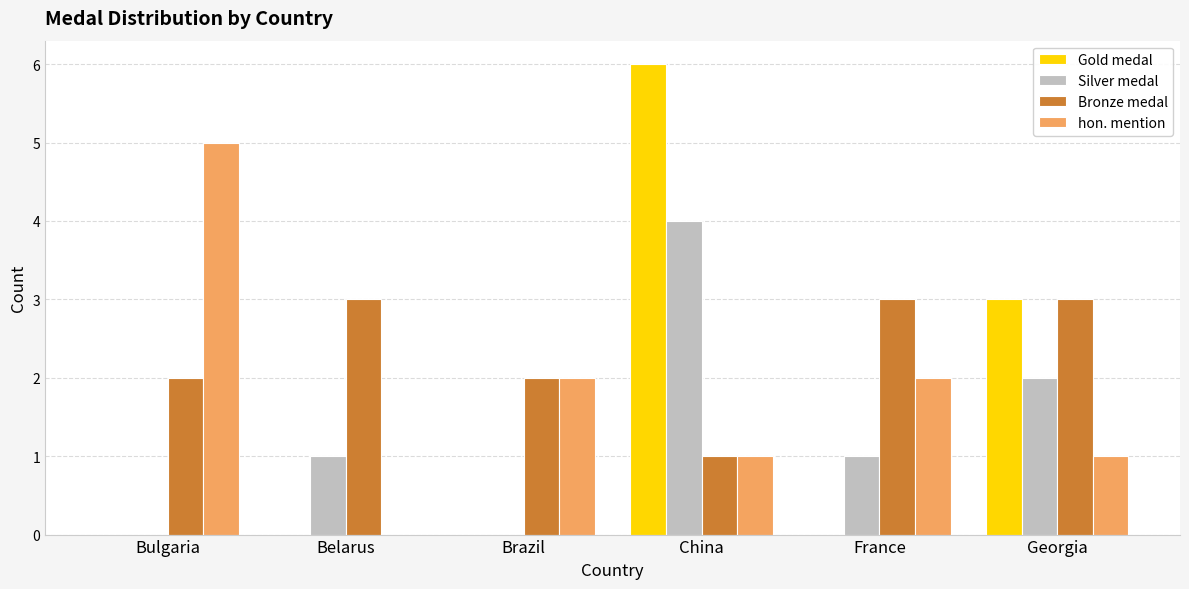

What are all the series names shown in the legend?

Gold medal, Silver medal, Bronze medal, hon. mention